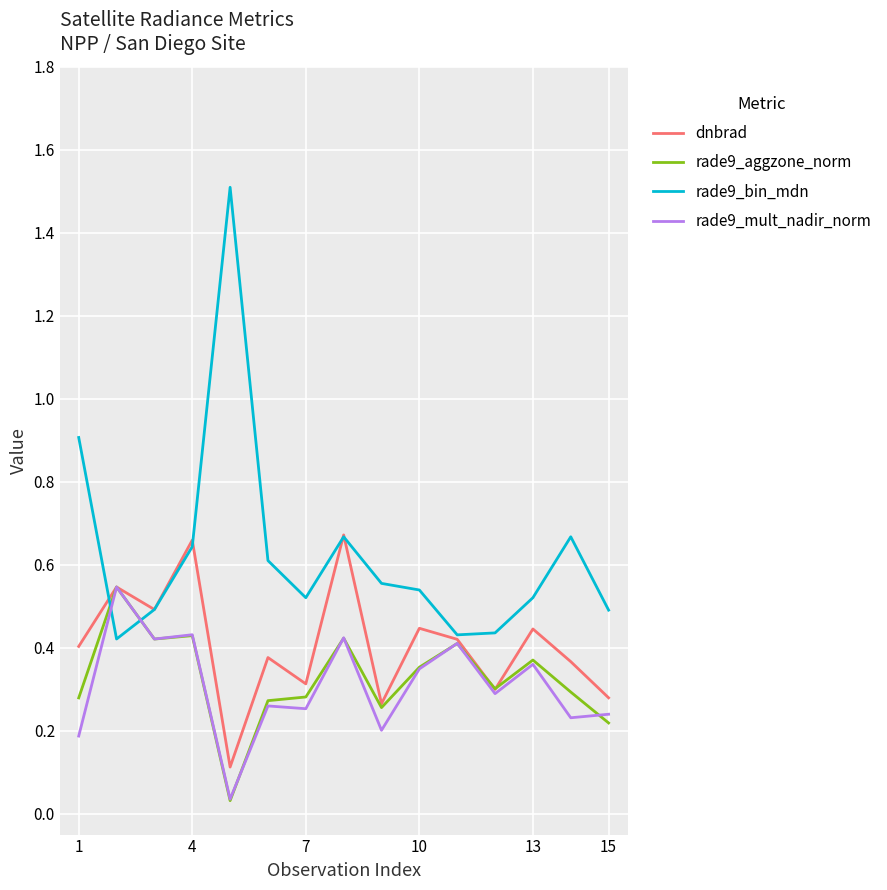

Which series ends up on top after the final intersection of rade9_bin_mdn and rade9_mult_nadir_norm?

rade9_bin_mdn